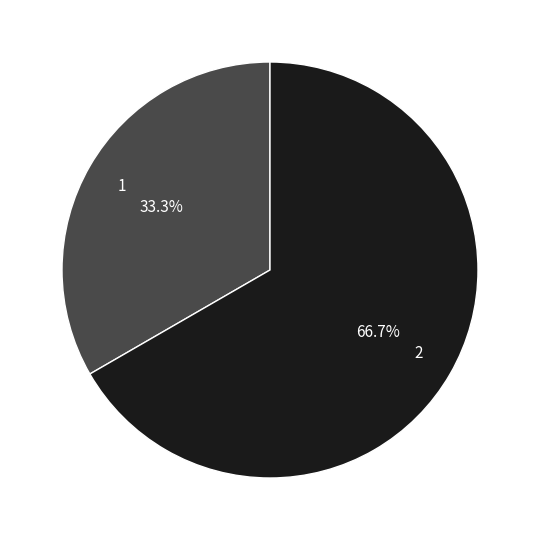

Which slice represents more than half of the pie?

2